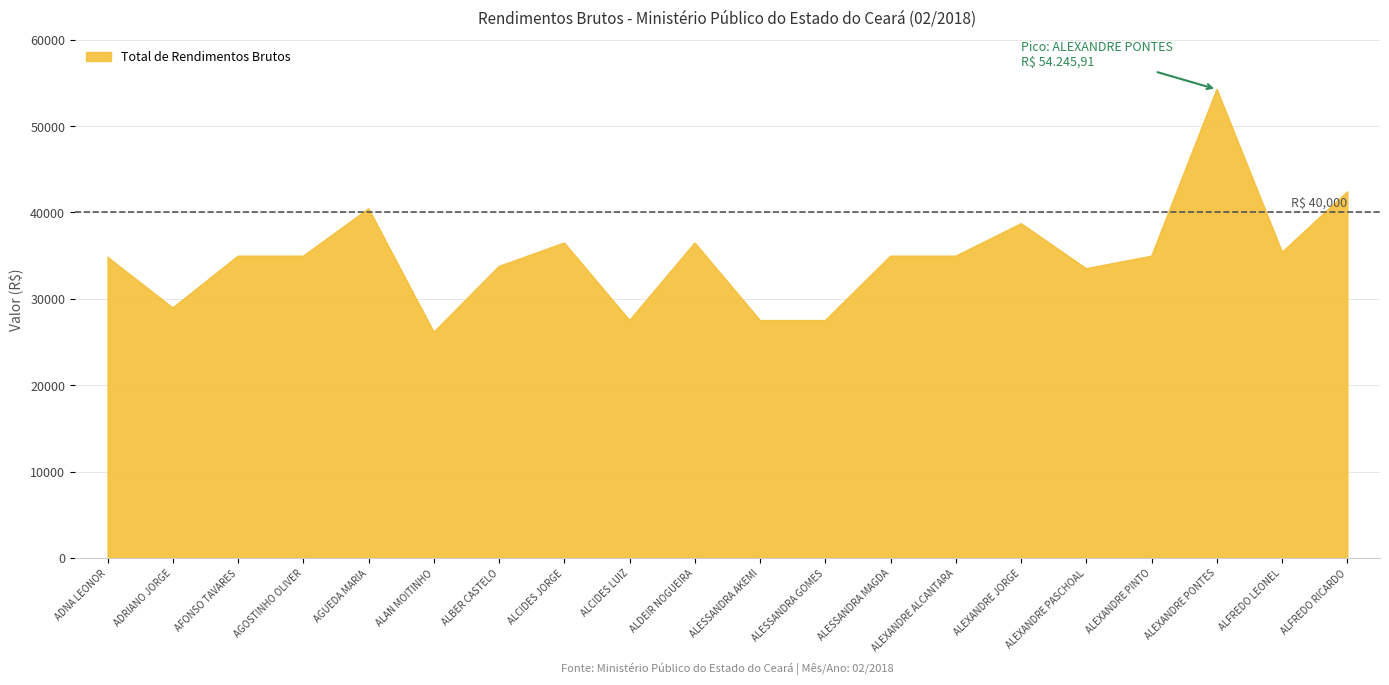

What is the smallest value displayed?

26125.2